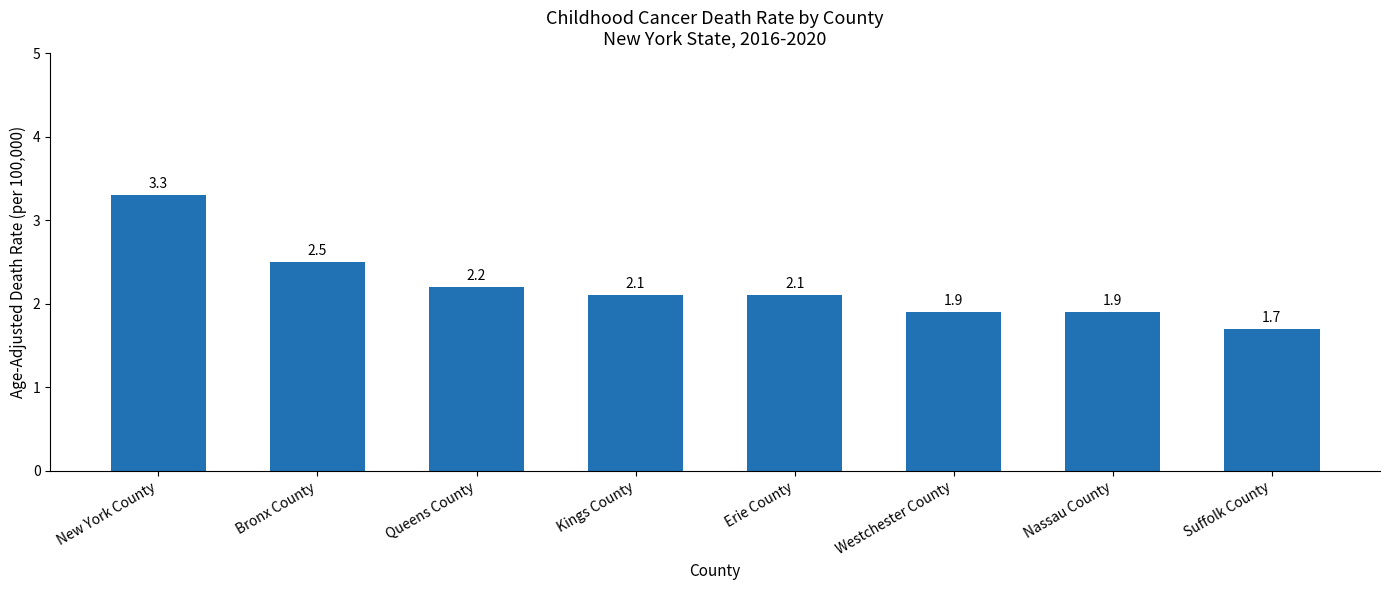

Does the chart contain stacked bars?

No